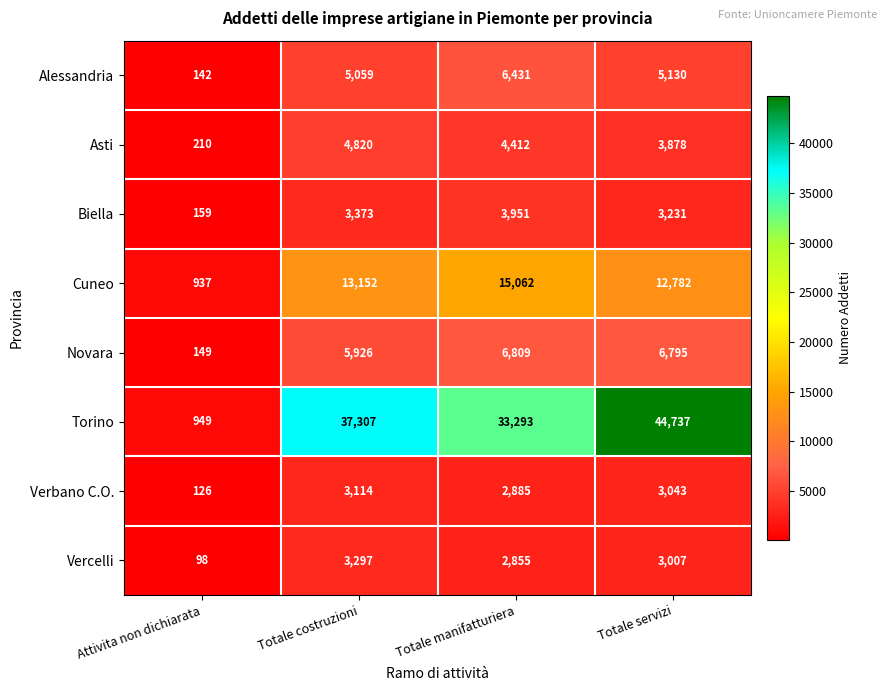

What is the sum of all Torino values?

116286